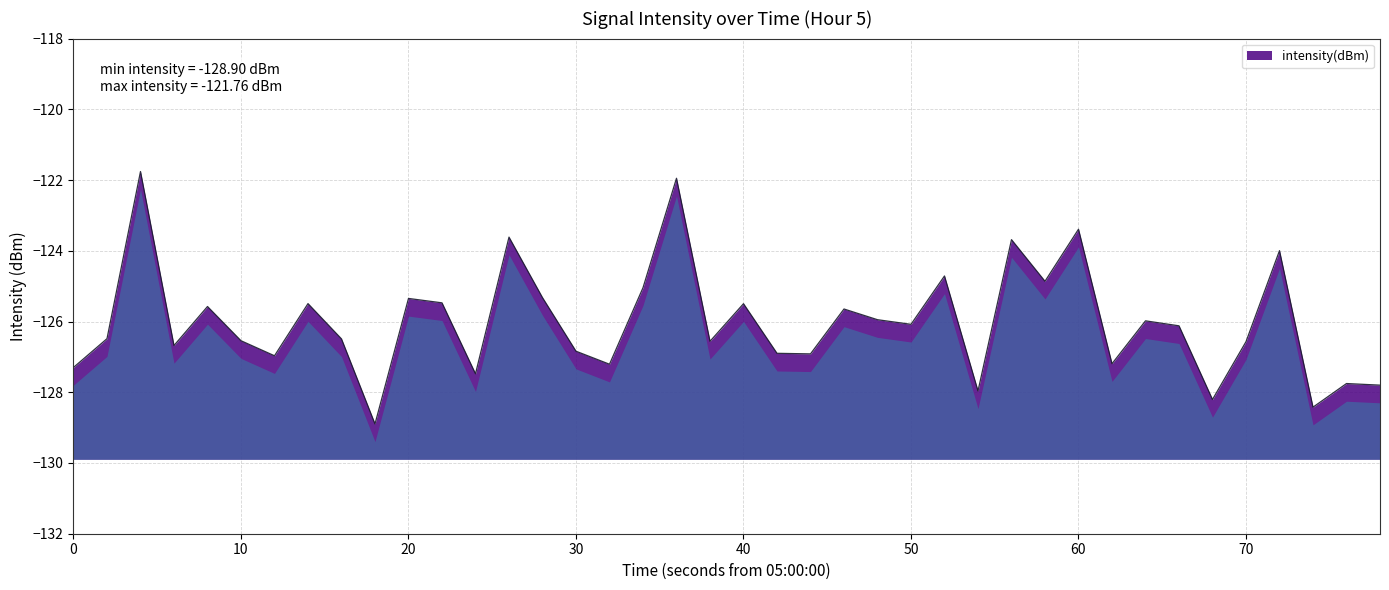

The intensity(dBm) series shows -125.3 at 20. True or false?

True